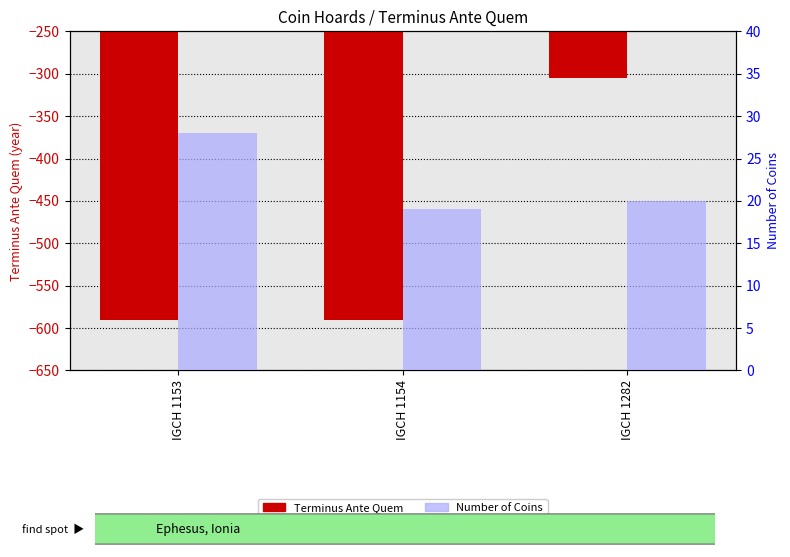

What are all the series names shown in the legend?

Terminus Ante Quem, Number of Coins